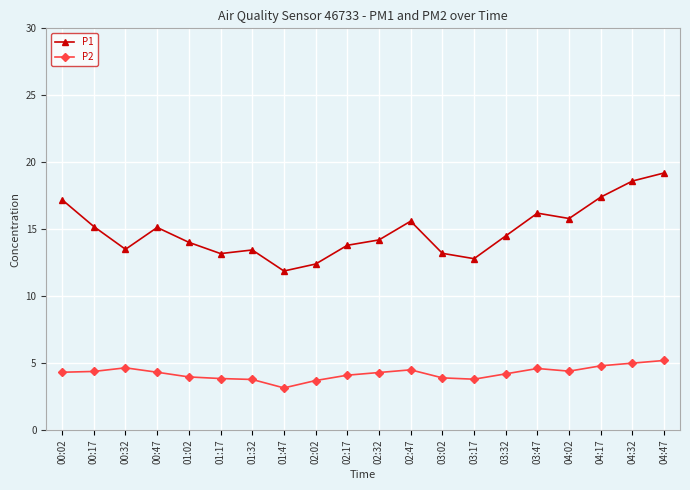

Count the number of data series in this chart.

2